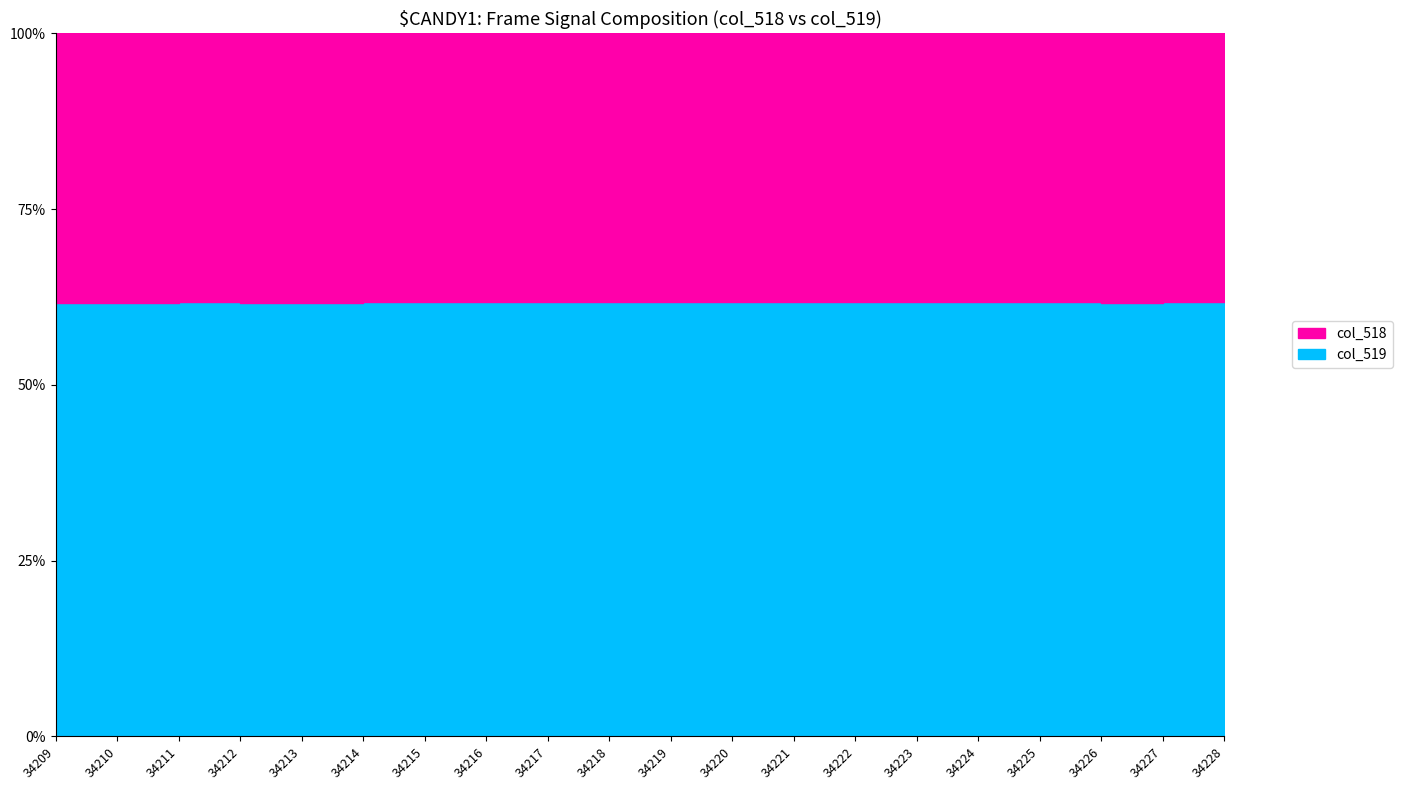

Does the chart have visible grid lines?

No